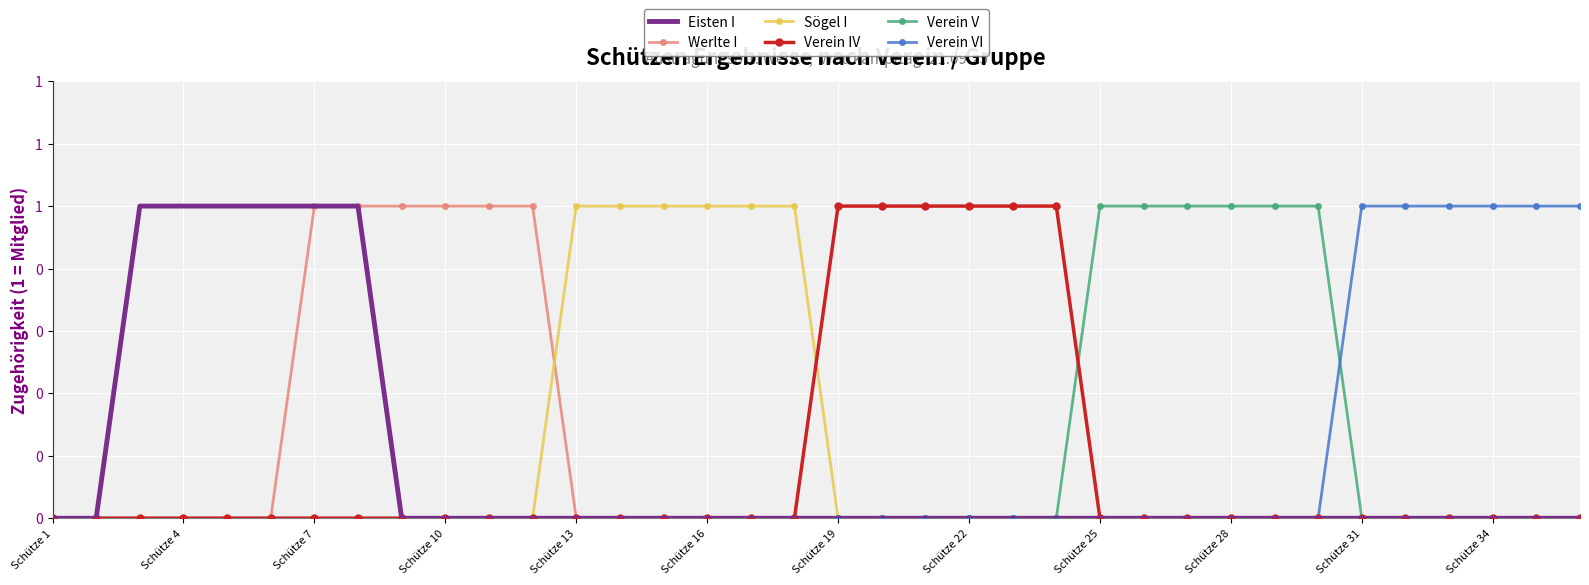

Count the Eisten I values in the range 0 to 1.

36